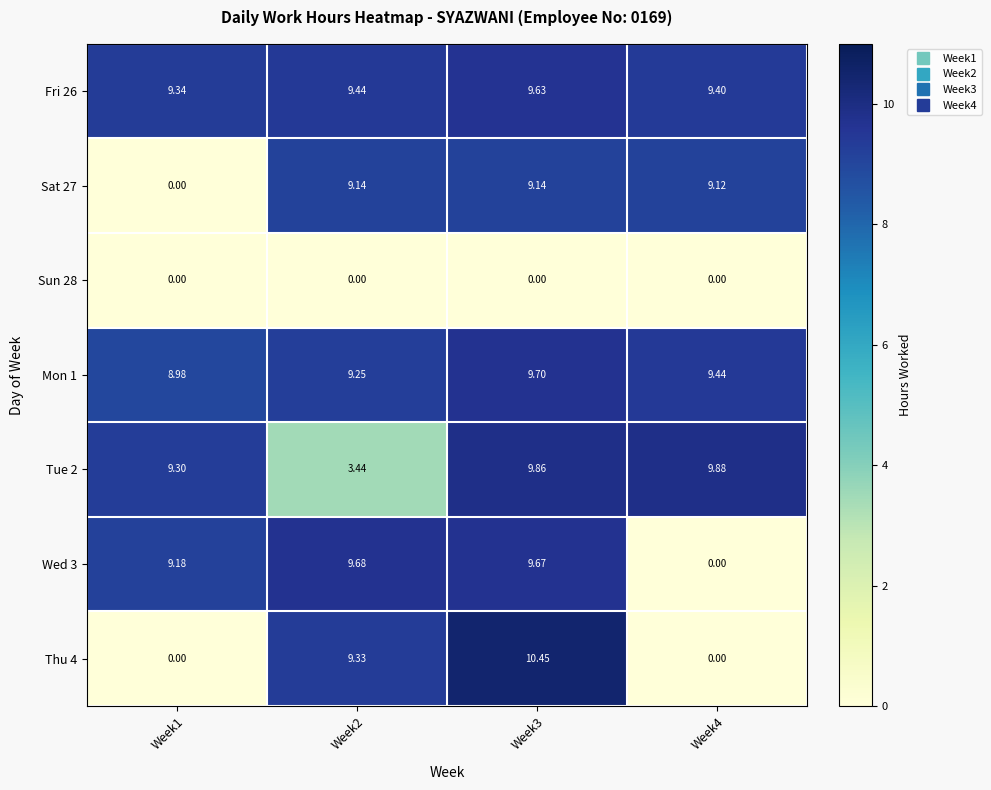

Is the value of Mon 1 at Week4 greater than the value of Thu 4 at Week4?

Yes